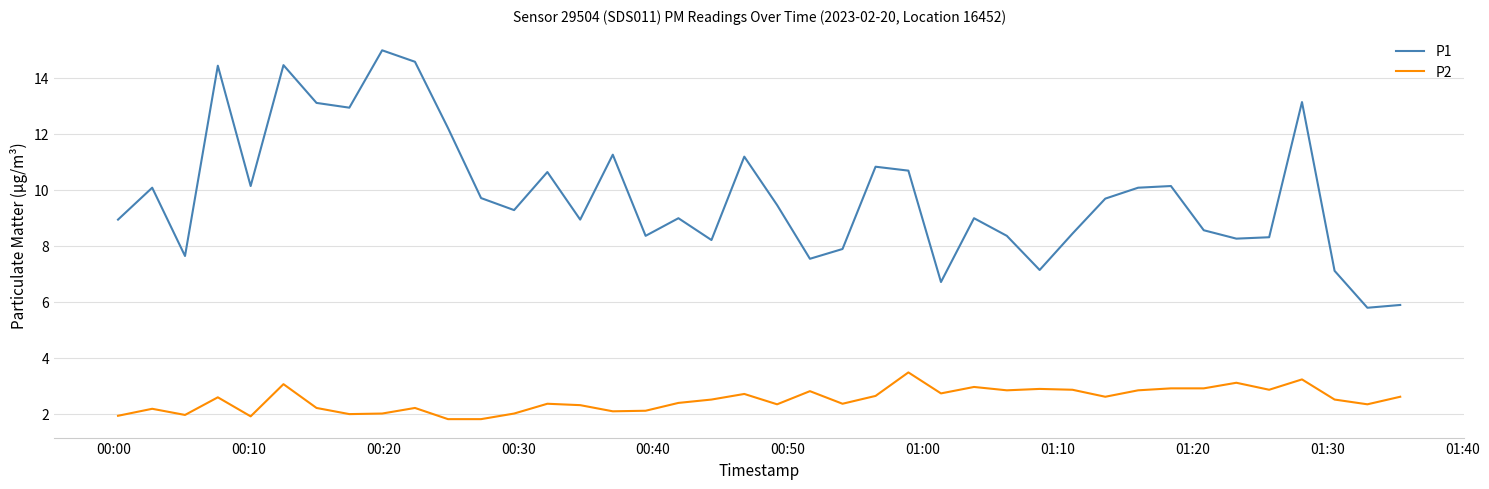

How many distinct data groups are displayed?

2